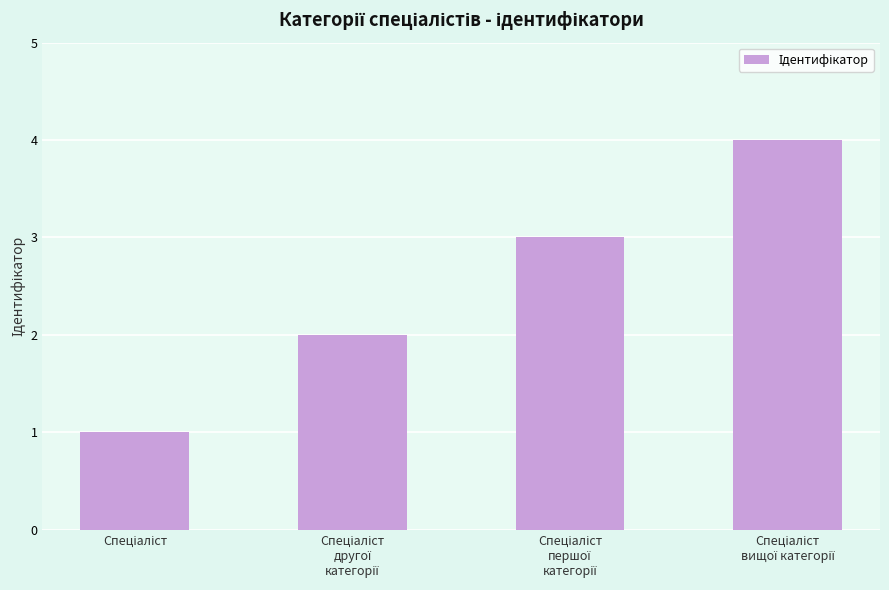

How many categories are shown in the chart?

4